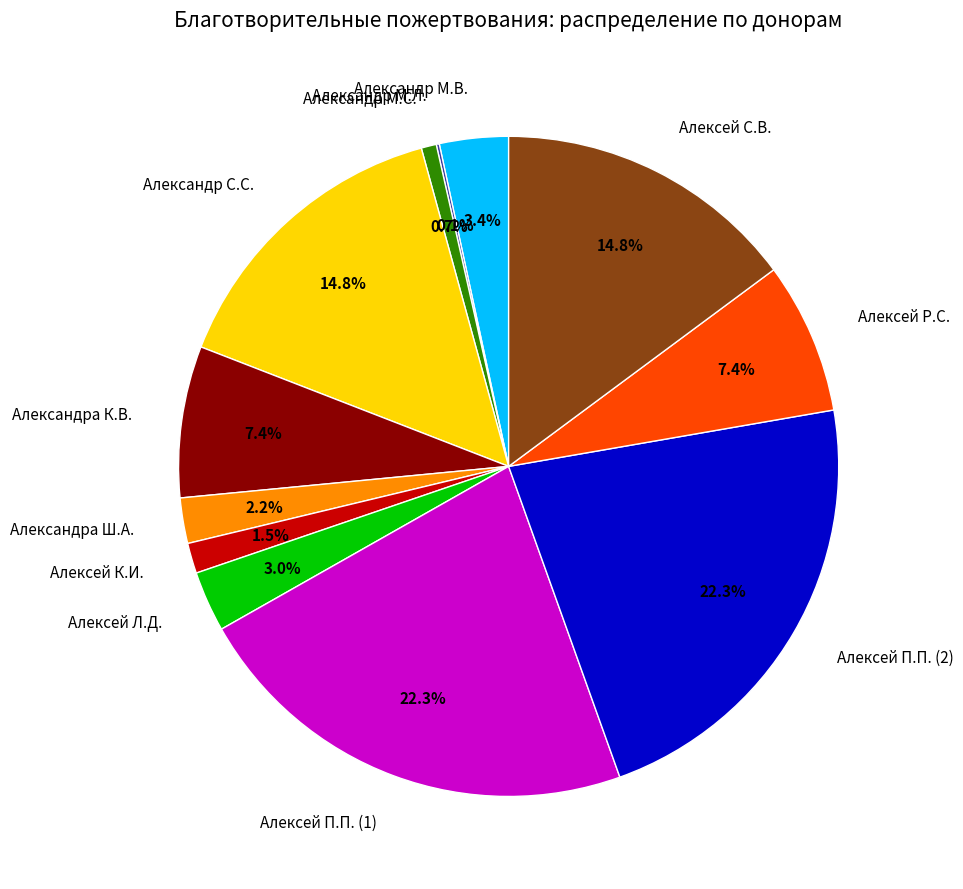

What is the ratio of the value at Алексей С.В. to the value at Александра Ш.А.?

6.7